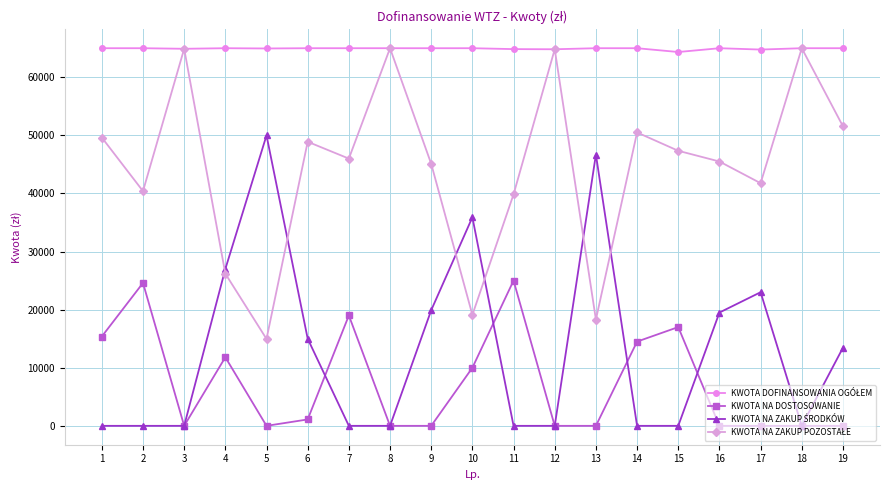

What is the total value across all series at 1?

130000.0